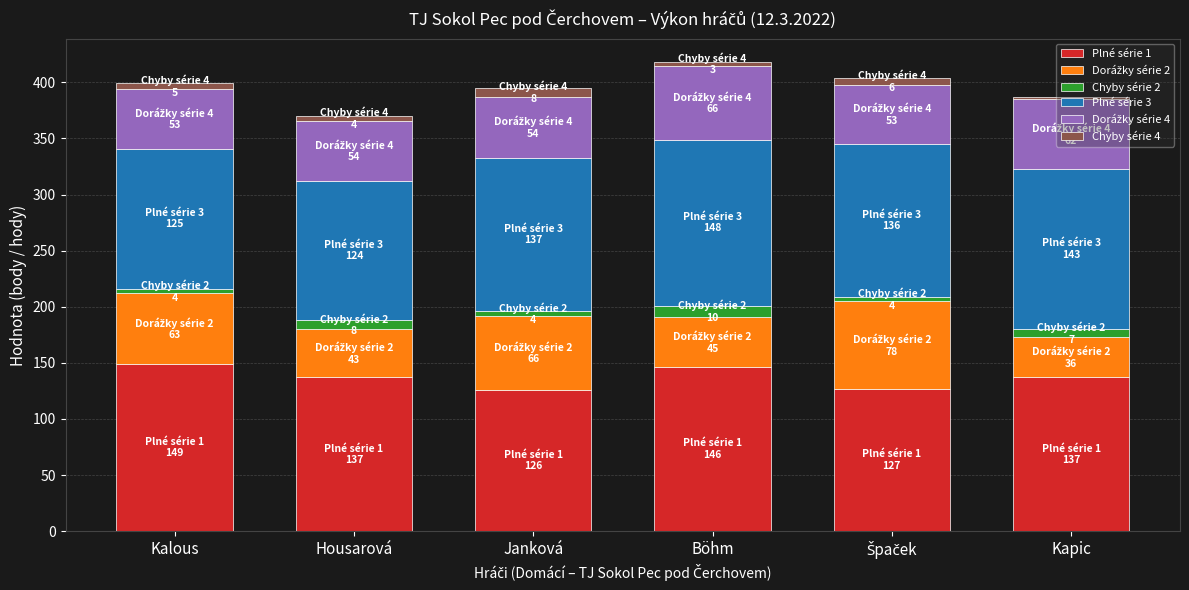

Which series has the largest total across all categories?

Plné série 1